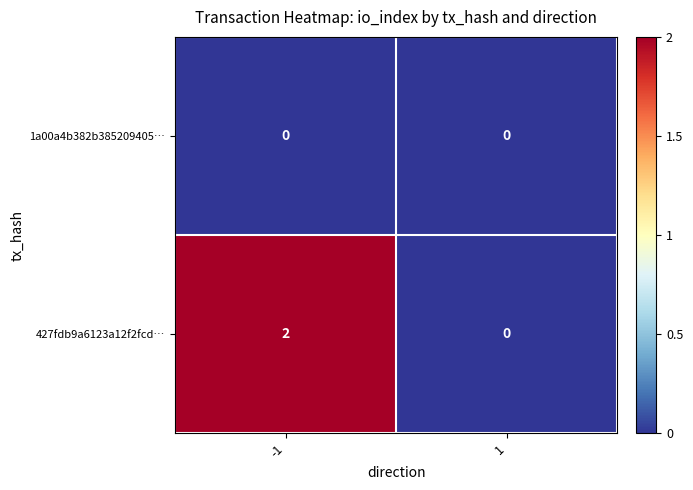

List the series in order of their overall mean, lowest first.

1a00a4b382b385209405…, 427fdb9a6123a12f2fcd…